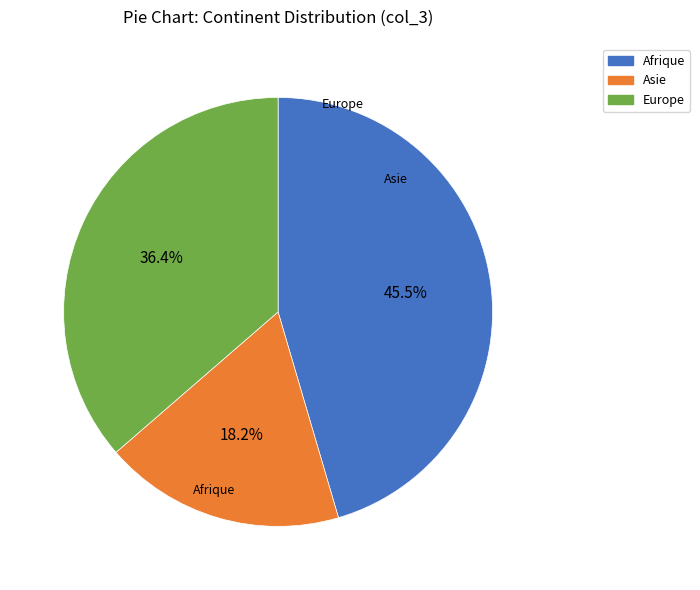

Rank the categories by value from lowest to highest.

Asie, Europe, Afrique